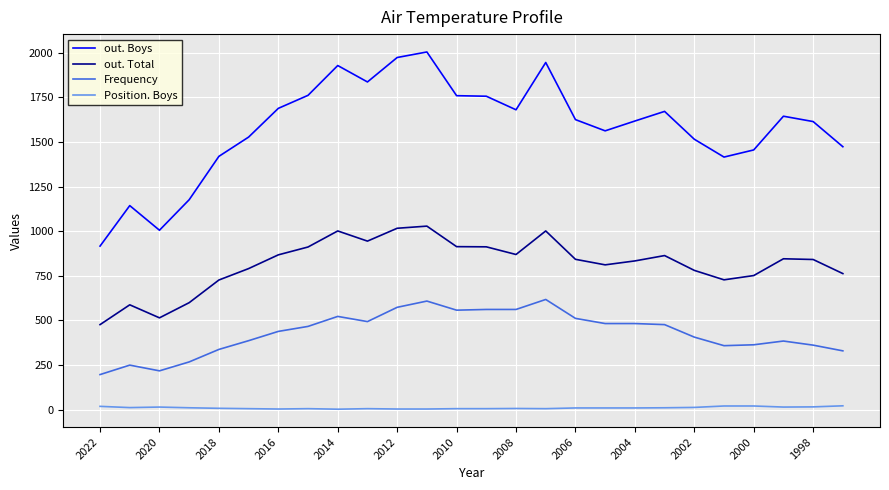

Which series has the largest range (max minus min)?

out. Boys